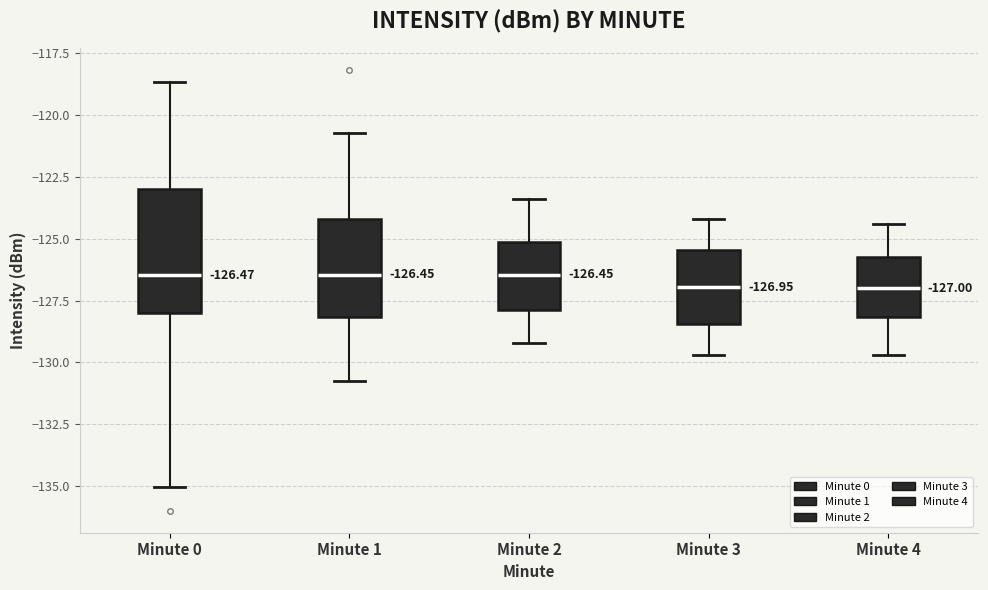

Which box is the tallest, from its lower edge to its upper edge?

Minute 0